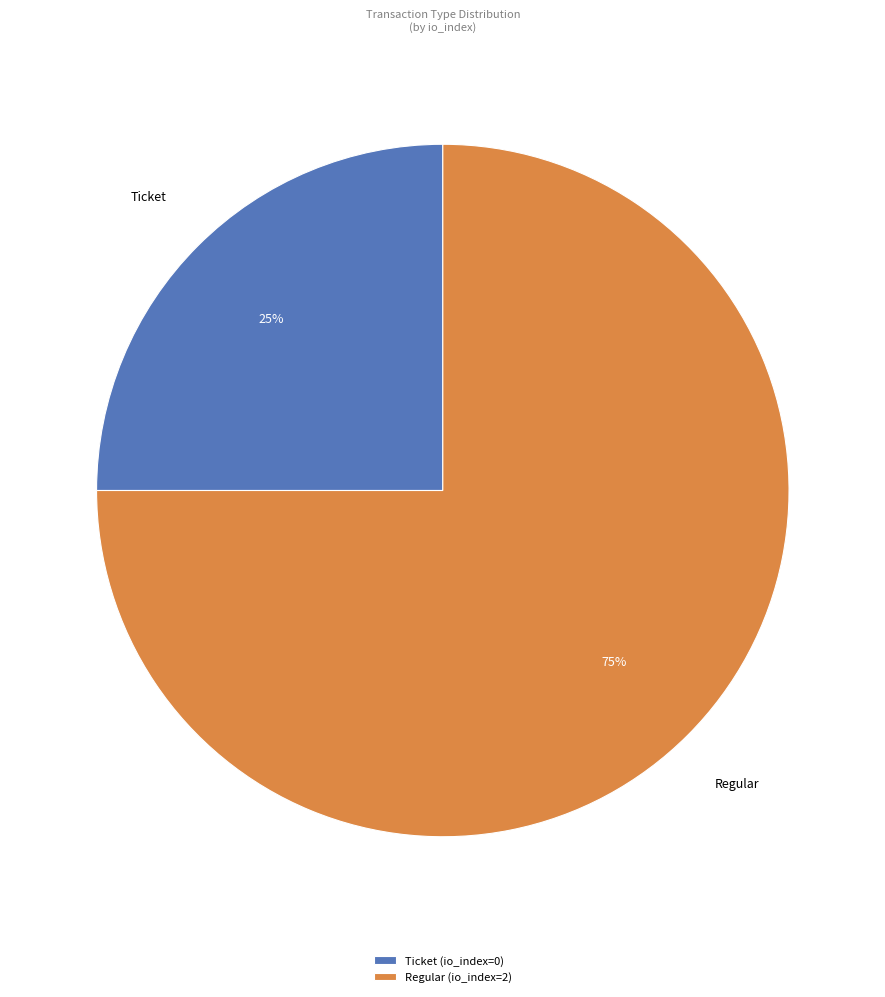

The Regular (io_index=2) slice represents 91% of the pie. True or false?

False